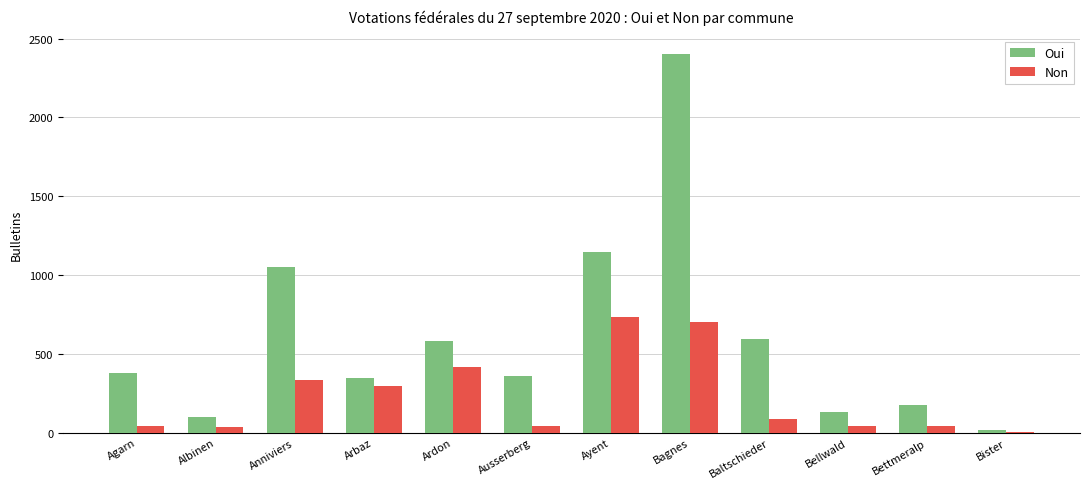

How many groups of bars are there?

12